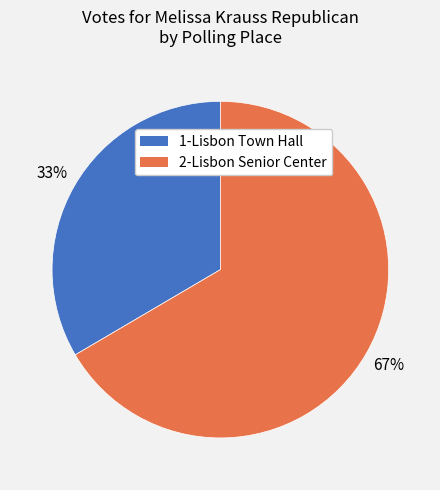

To the nearest percent, what is the average slice percentage?

50%